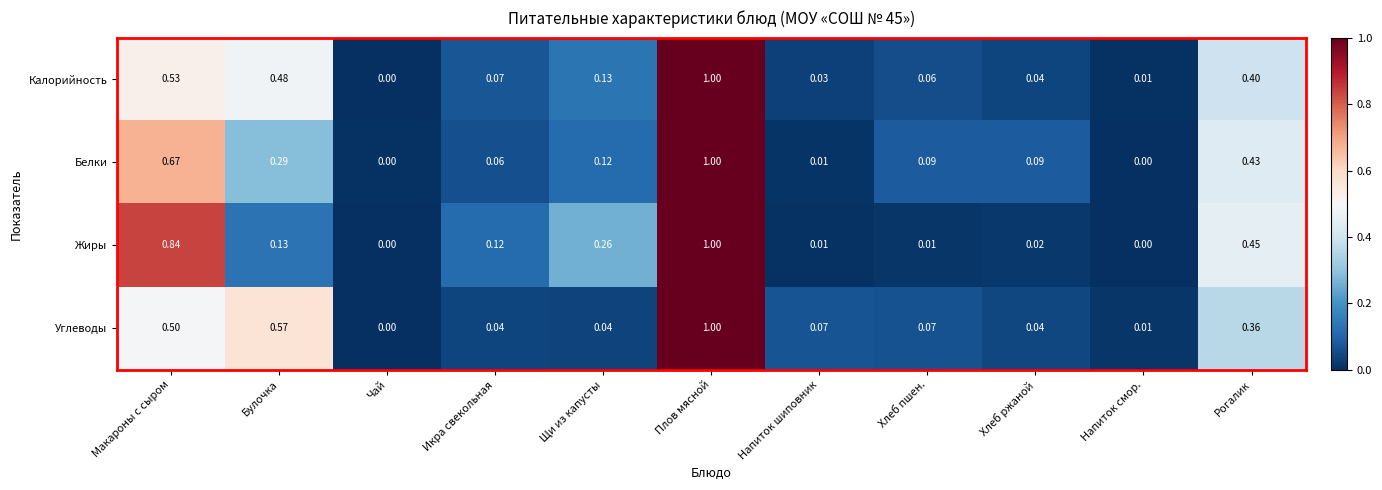

At which category does the chart reach its peak across all series?

Плов мясной